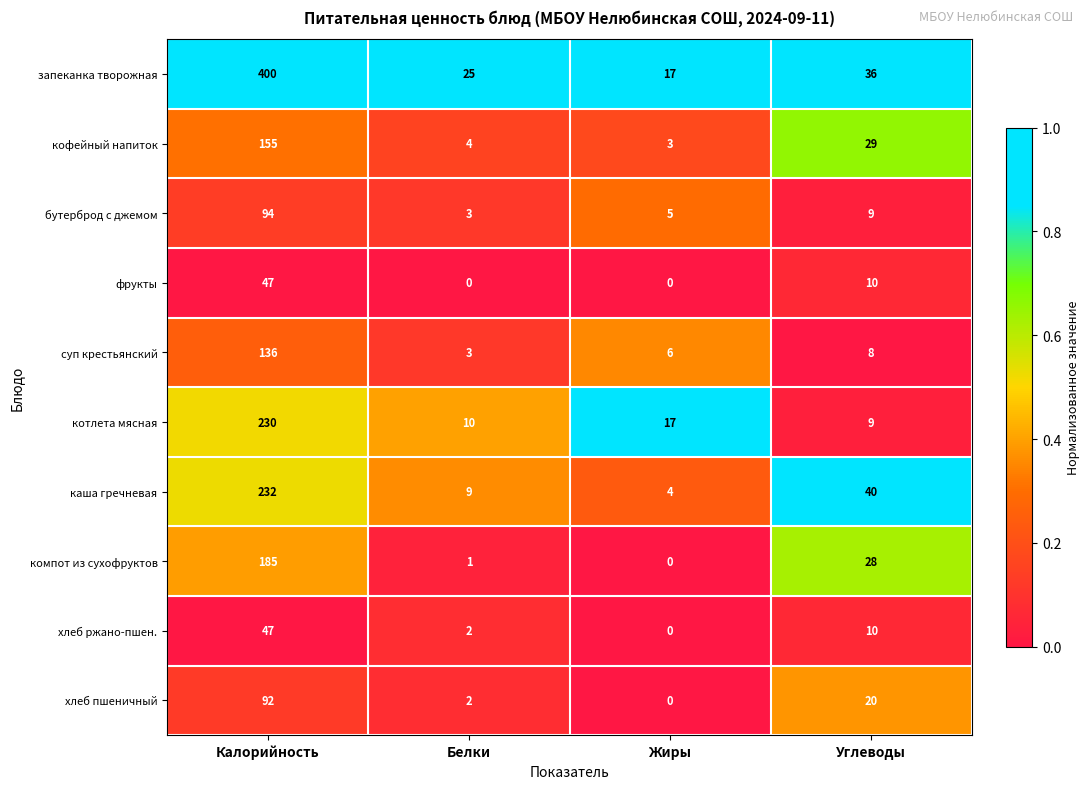

Read the компот из сухофруктов value at Калорийность, to the nearest 50.

200